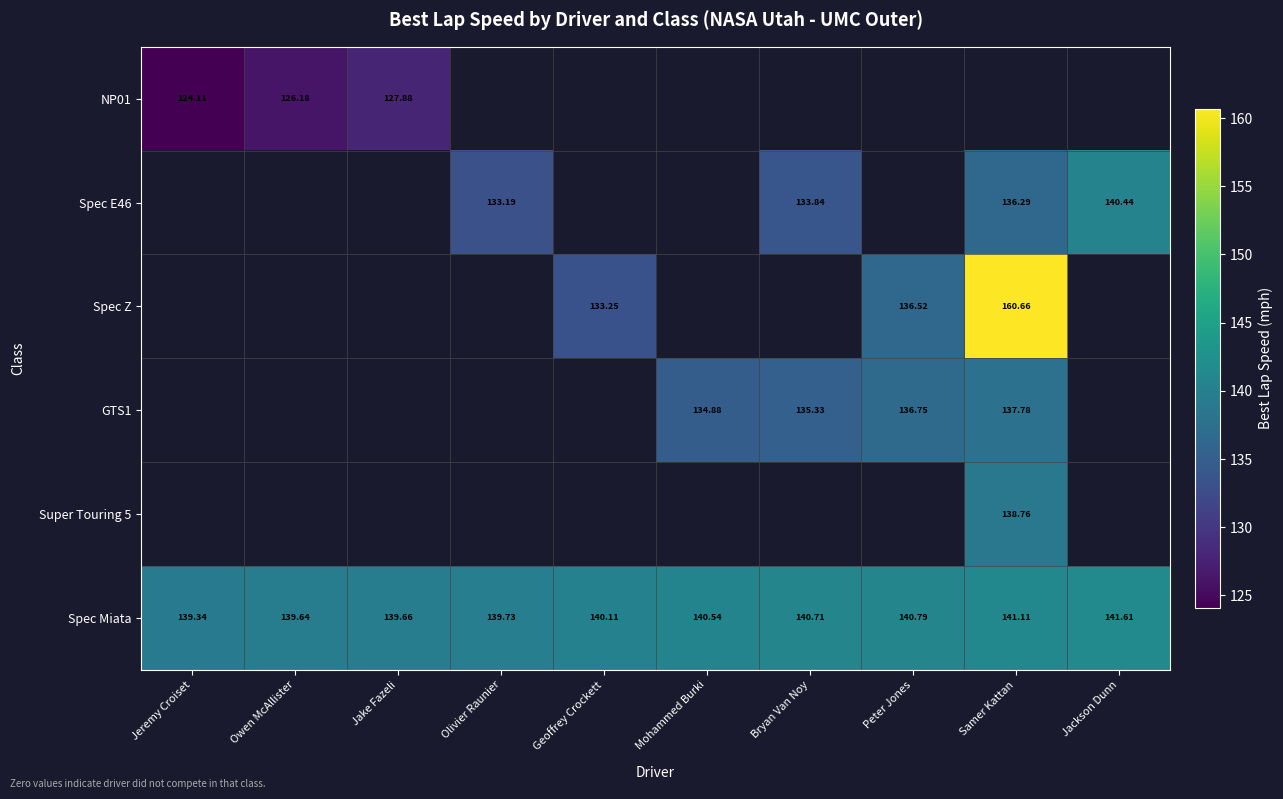

At which label does Spec Miata reach its minimum?

Jeremy Croiset